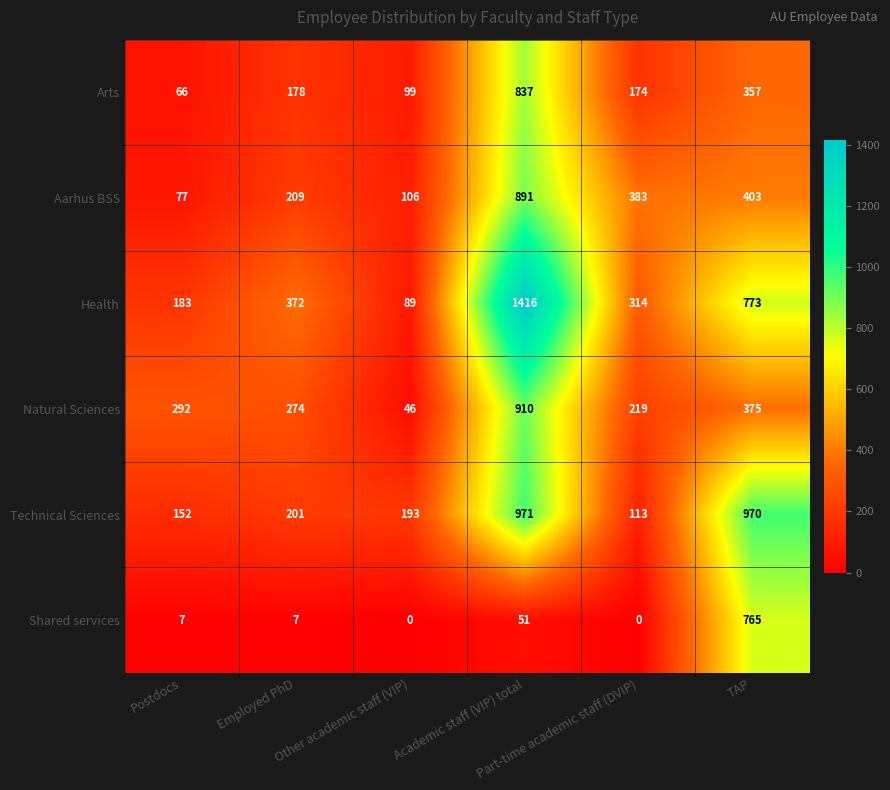

At Postdocs, list the series in order from smallest to largest.

Shared services, Arts, Aarhus BSS, Technical Sciences, Health, Natural Sciences